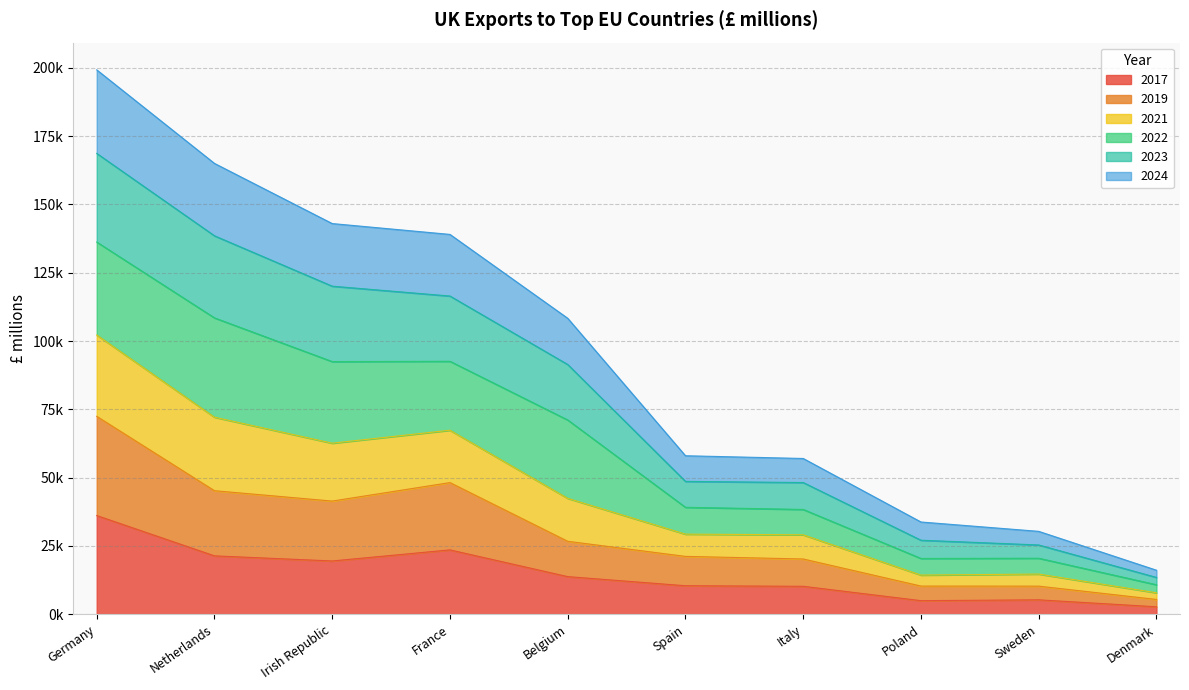

What is the approximate value of 2017 at Denmark?

2732